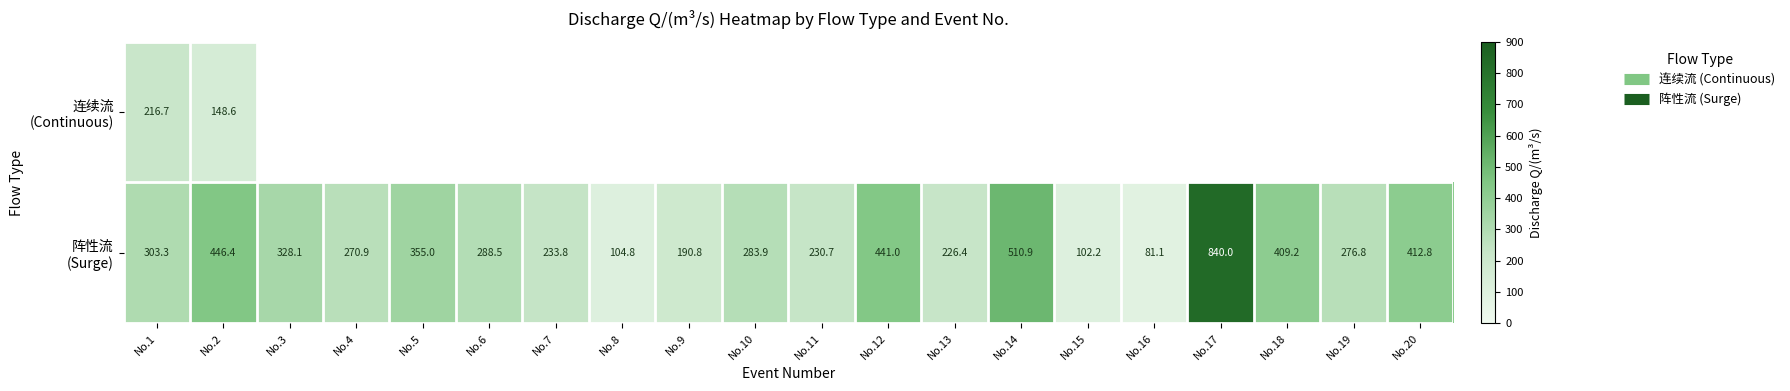

What is the difference between the 阵性流 (Surge) values at No.17 and No.8?

735.2